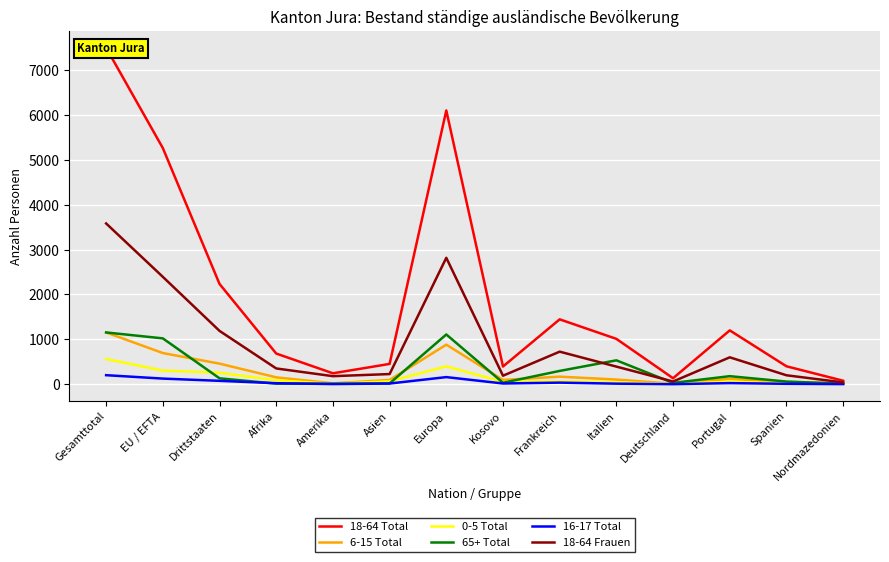

Which has a higher value, Portugal or Amerika?

Portugal